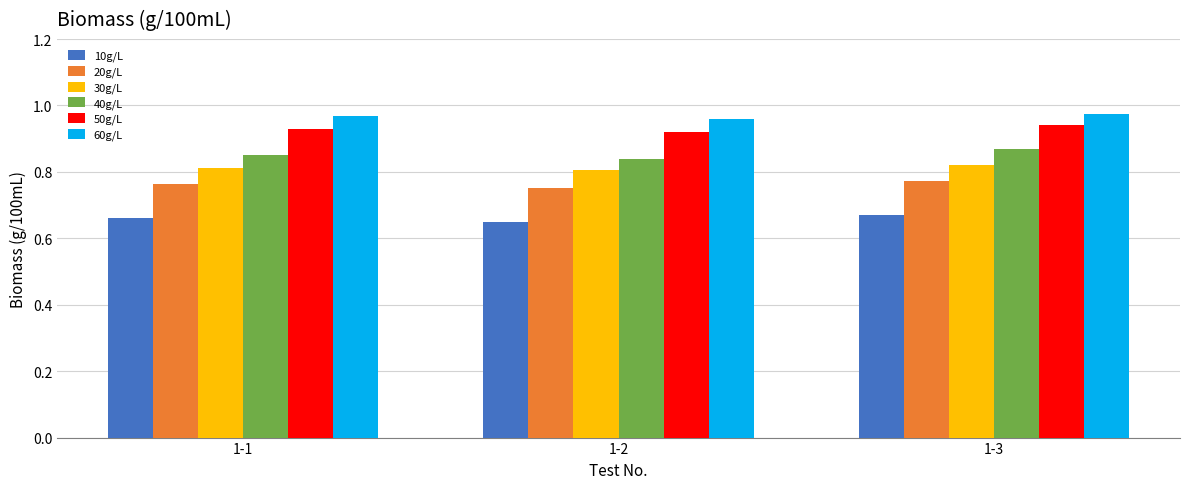

What is the total value across all series at 1-1?

5.0